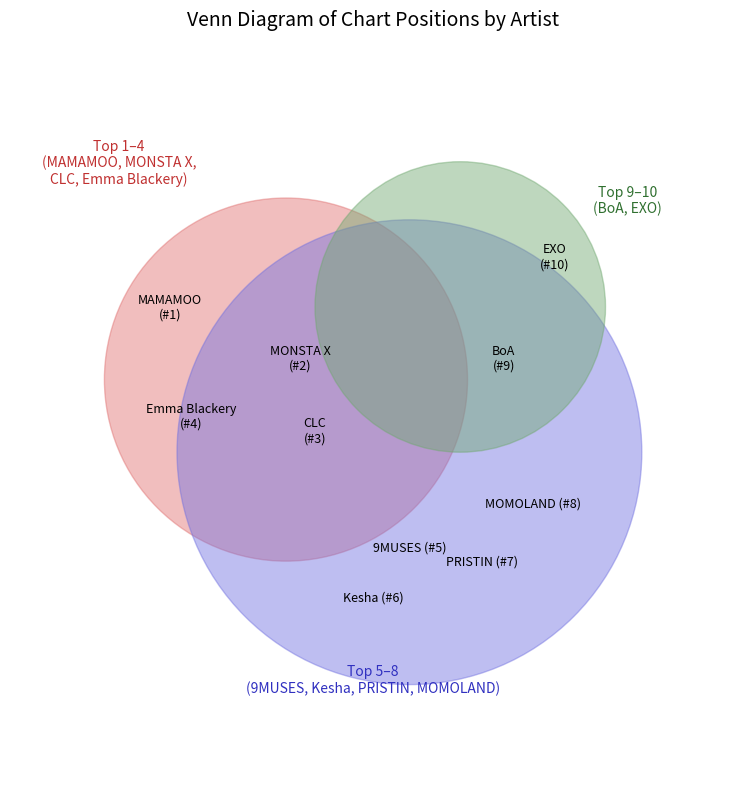

How many slices are in this pie chart?

10